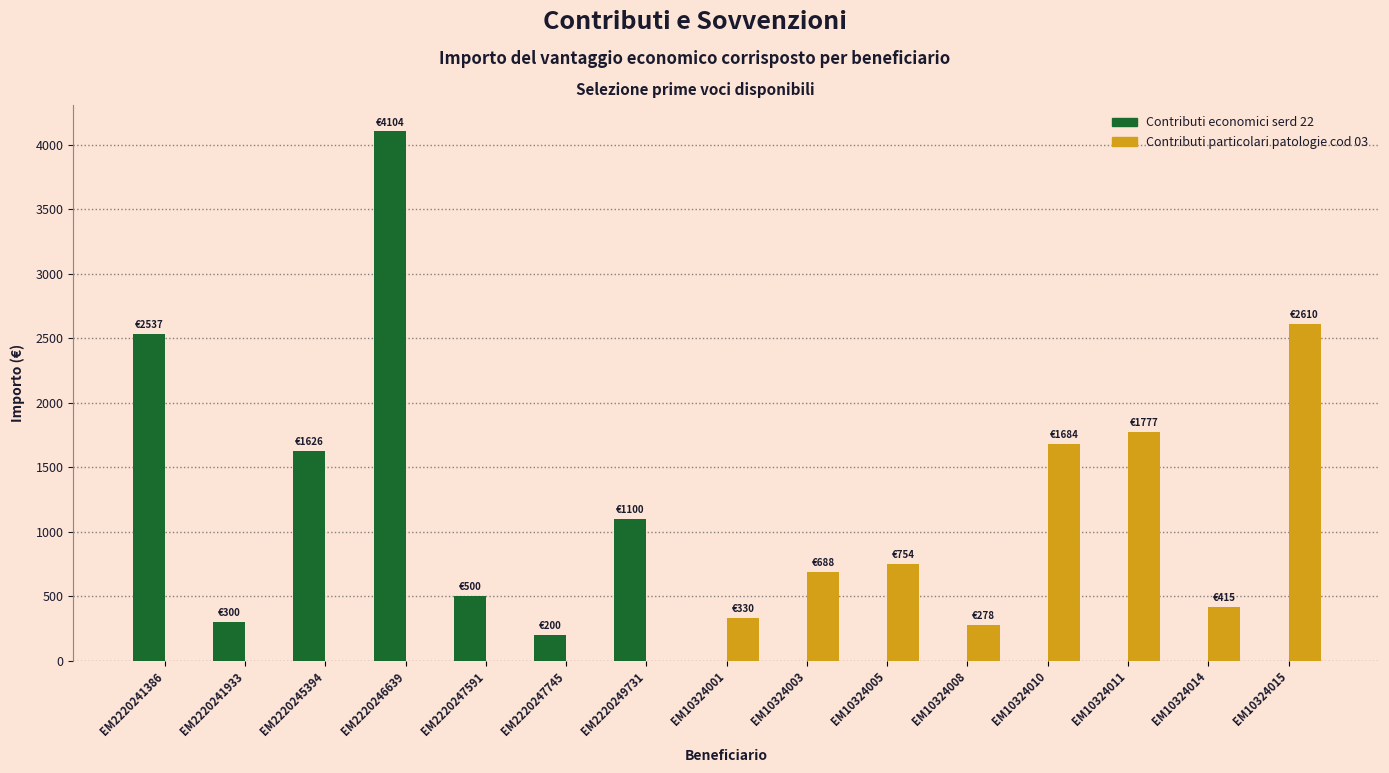

At which category is the sum across all series the highest?

EM2220246639